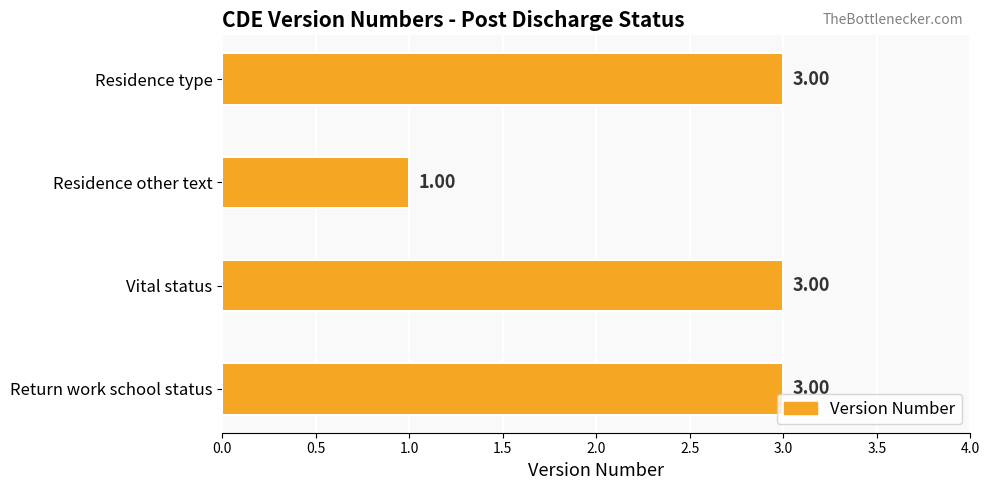

What is the label of the 3rd bar from the top?

Vital status